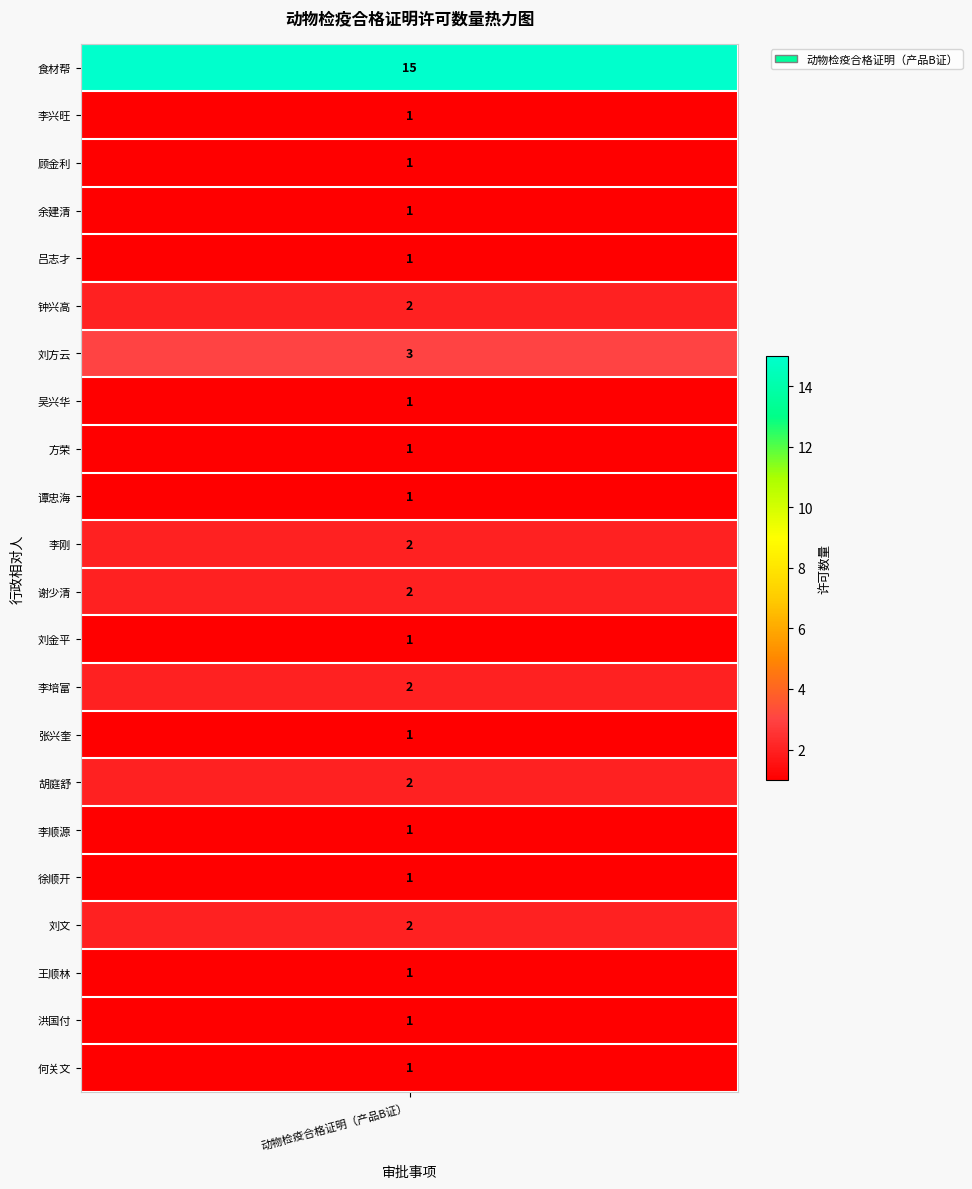

List the labels in order of value, smallest first.

李兴旺, 顾金利, 余建清, 吕志才, 吴兴华, 方荣, 谭忠海, 刘金平, 张兴奎, 李顺源, 徐顺开, 王顺林, 洪国付, 何关文, 钟兴高, 李刚, 谢少清, 李培富, 胡庭舒, 刘文, 刘方云, 食材帮